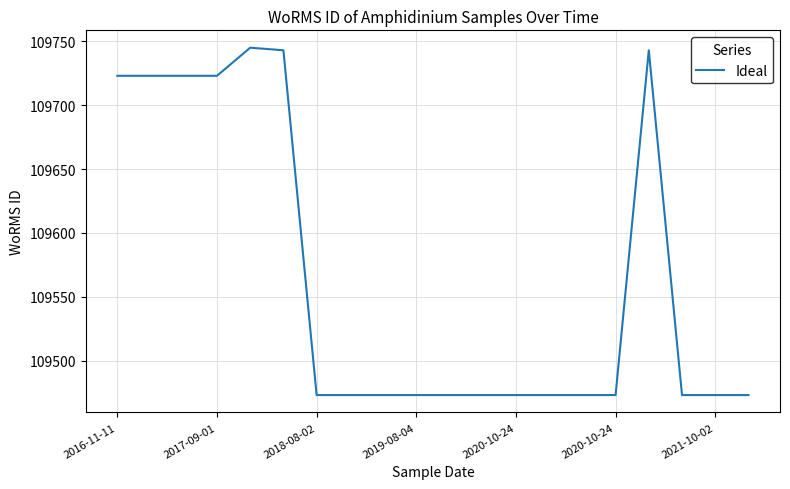

What is the smallest value displayed?

109473